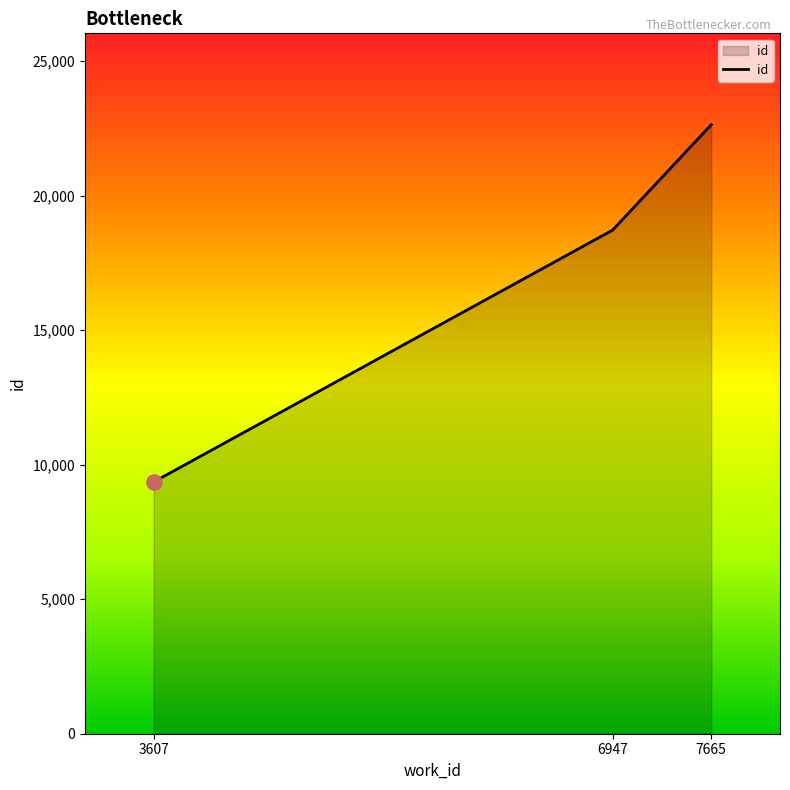

What is the ratio of the value at 7665 to the value at 3607?

2.4